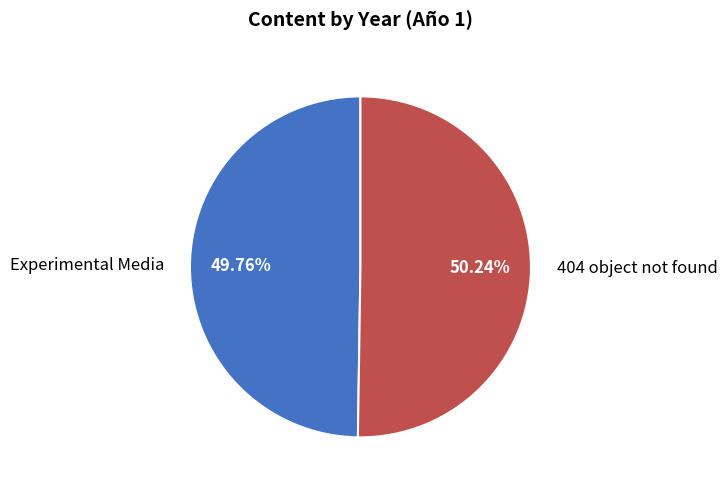

Combined, what portion of the pie is Experimental Media and 404 object not found?

100.0%